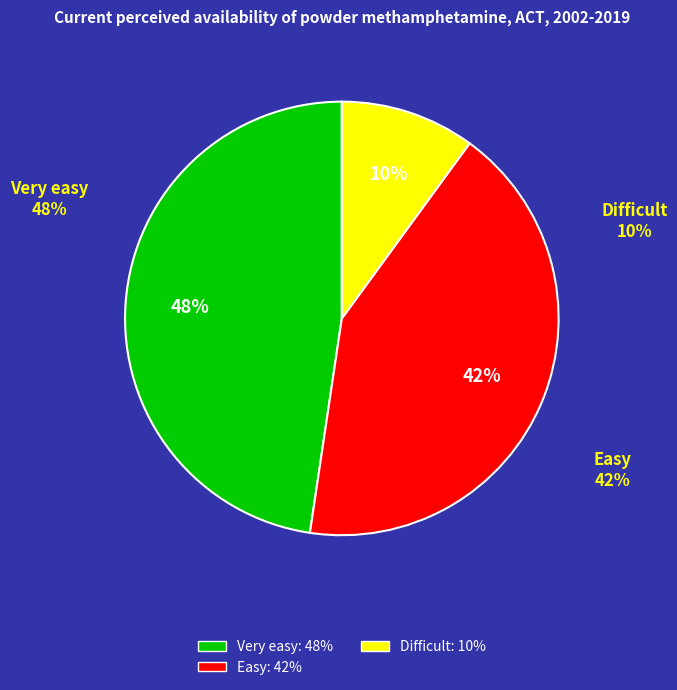

Is there a majority slice in this chart?

No